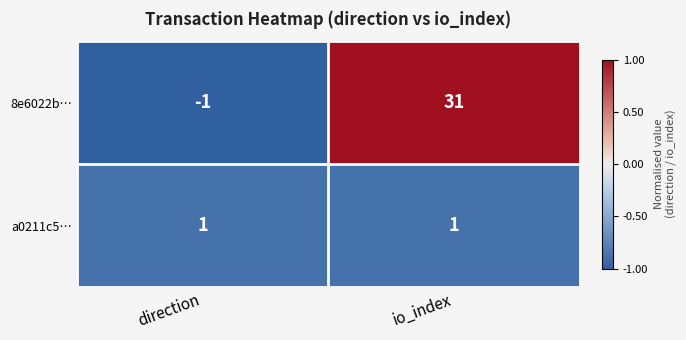

What is the difference between the maximum and minimum values in the 8e6022b… series?

32